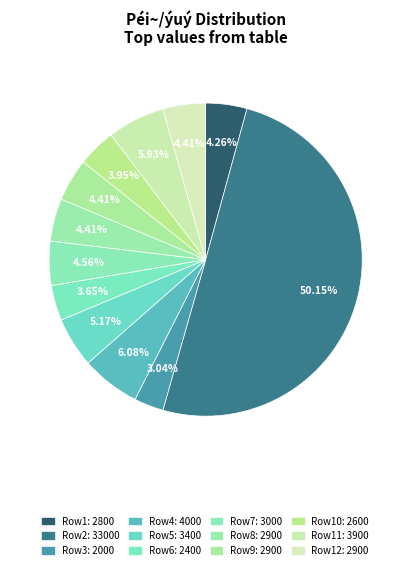

How many slices are in this pie chart?

12